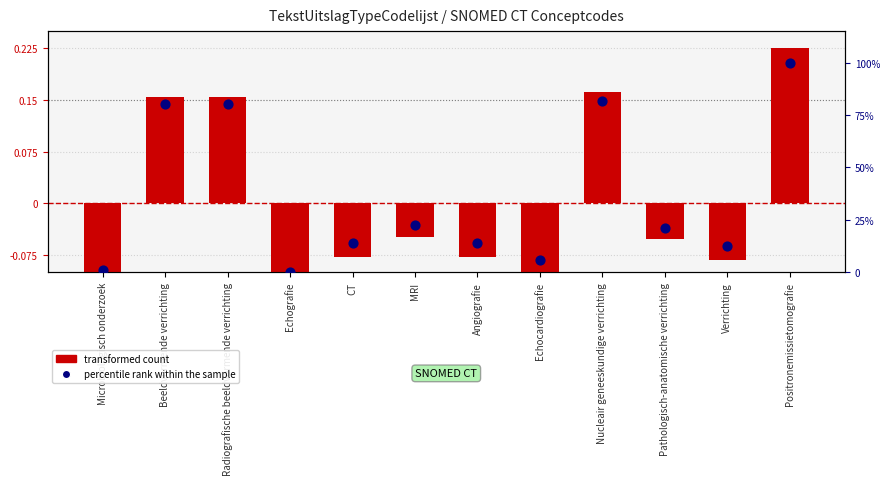

What are all the series names shown in the legend?

transformed count, percentile rank within the sample